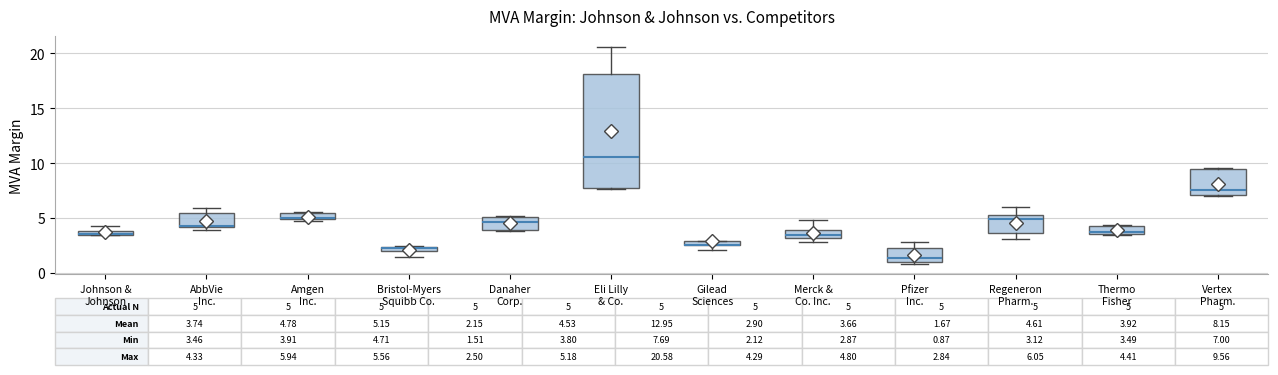

Comparing the boxes themselves (not the whiskers), which one is the tallest?

Eli Lilly & Co.